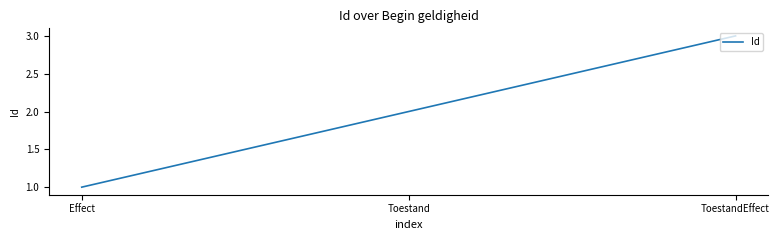

List the labels in order of value, smallest first.

Effect, Toestand, ToestandEffect